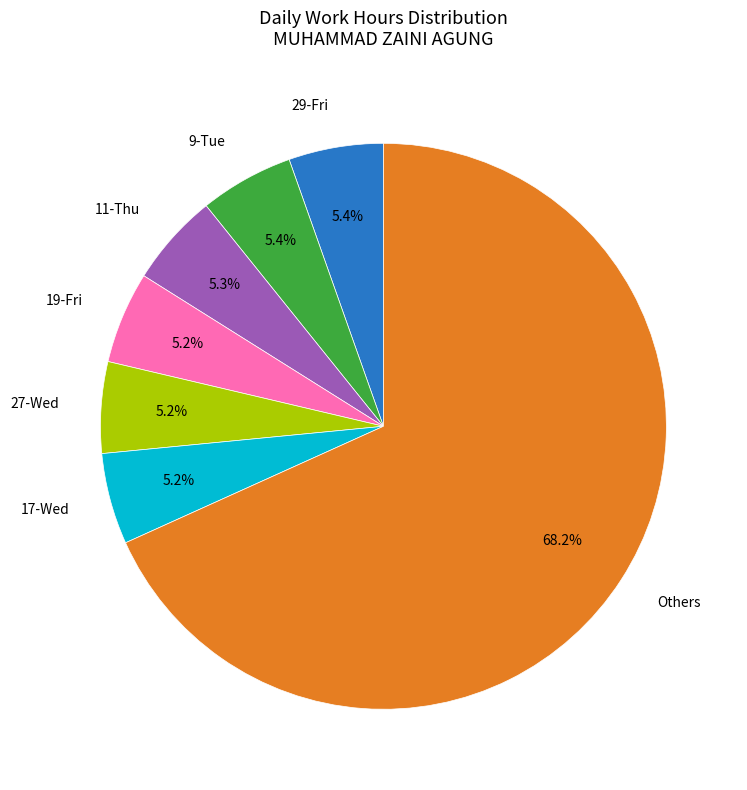

Is there any slice that represents more than half of the pie?

Yes